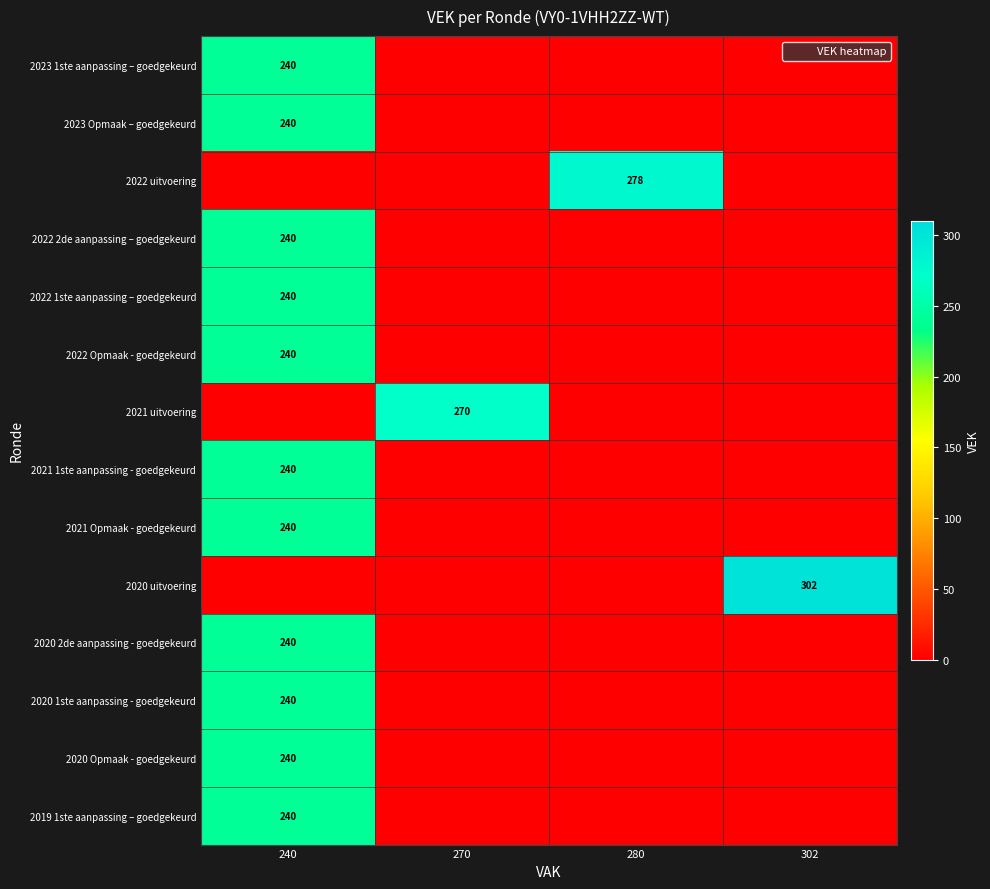

At which category does the chart reach its peak across all series?

302